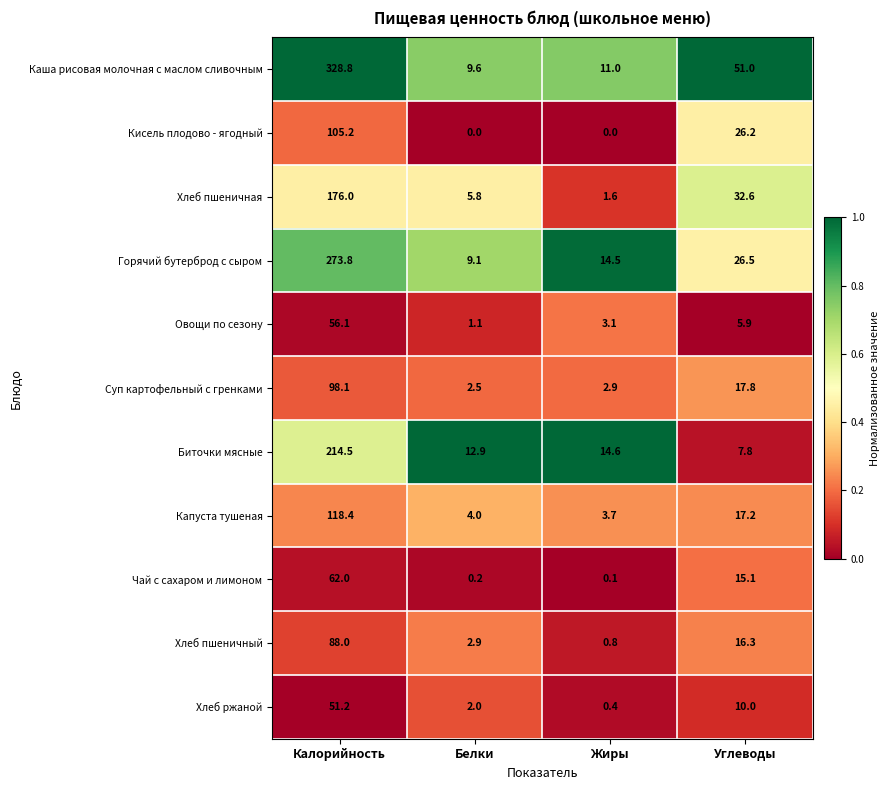

What is the total value across all series at Белки?

50.1